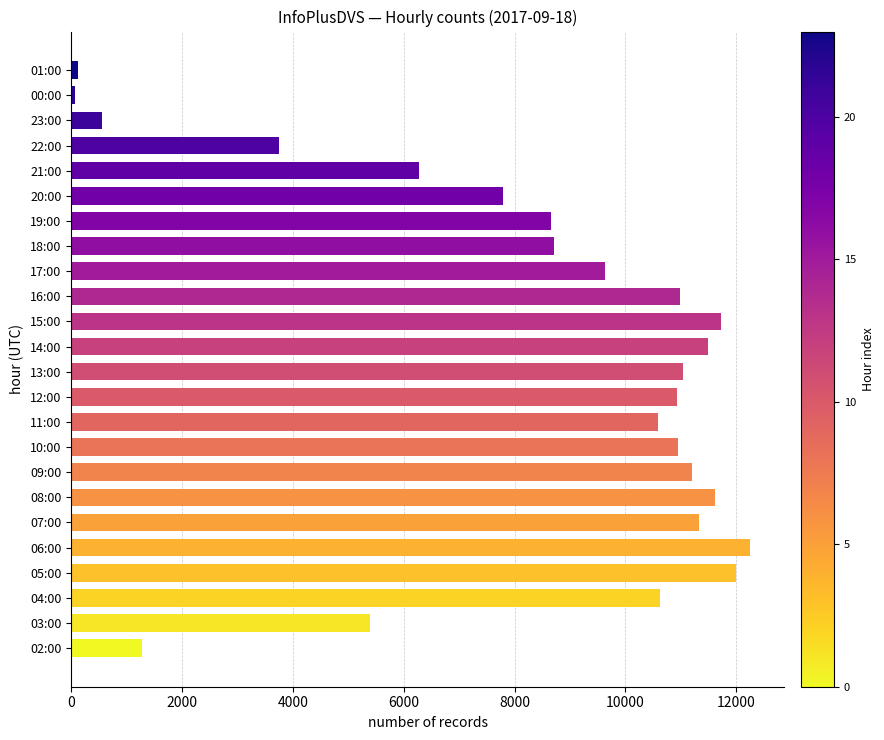

How many distinct data groups are displayed?

1